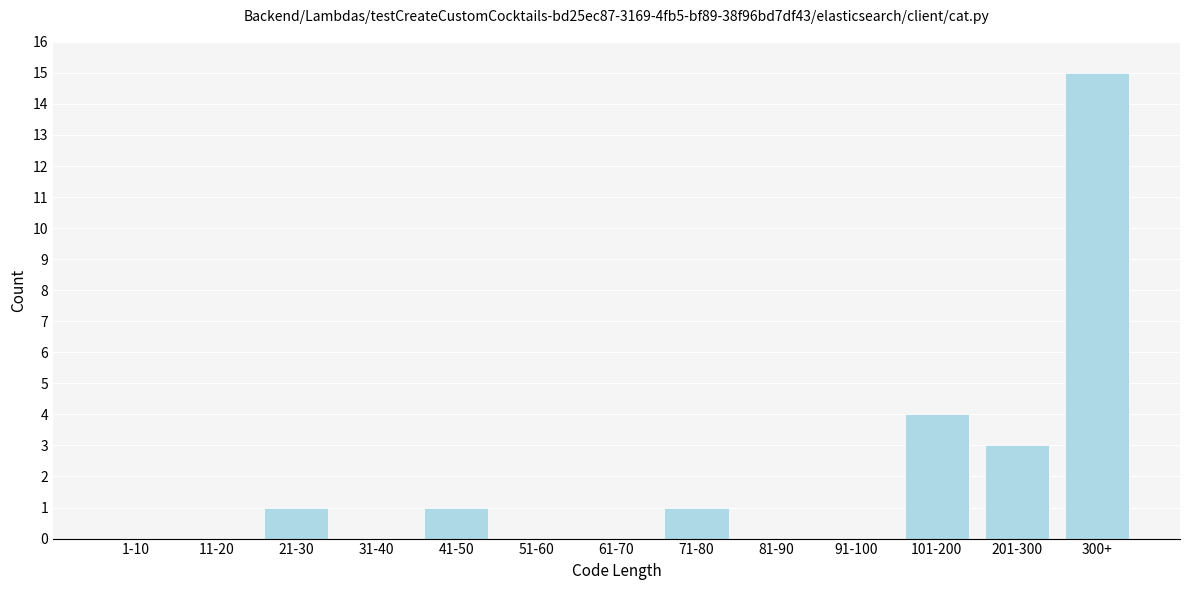

Reading right to left, extract all data points from this chart.

300+=15	201-300=3	101-200=4	91-100=0	81-90=0	71-80=1	61-70=0	51-60=0	41-50=1	31-40=0	21-30=1	11-20=0	1-10=0